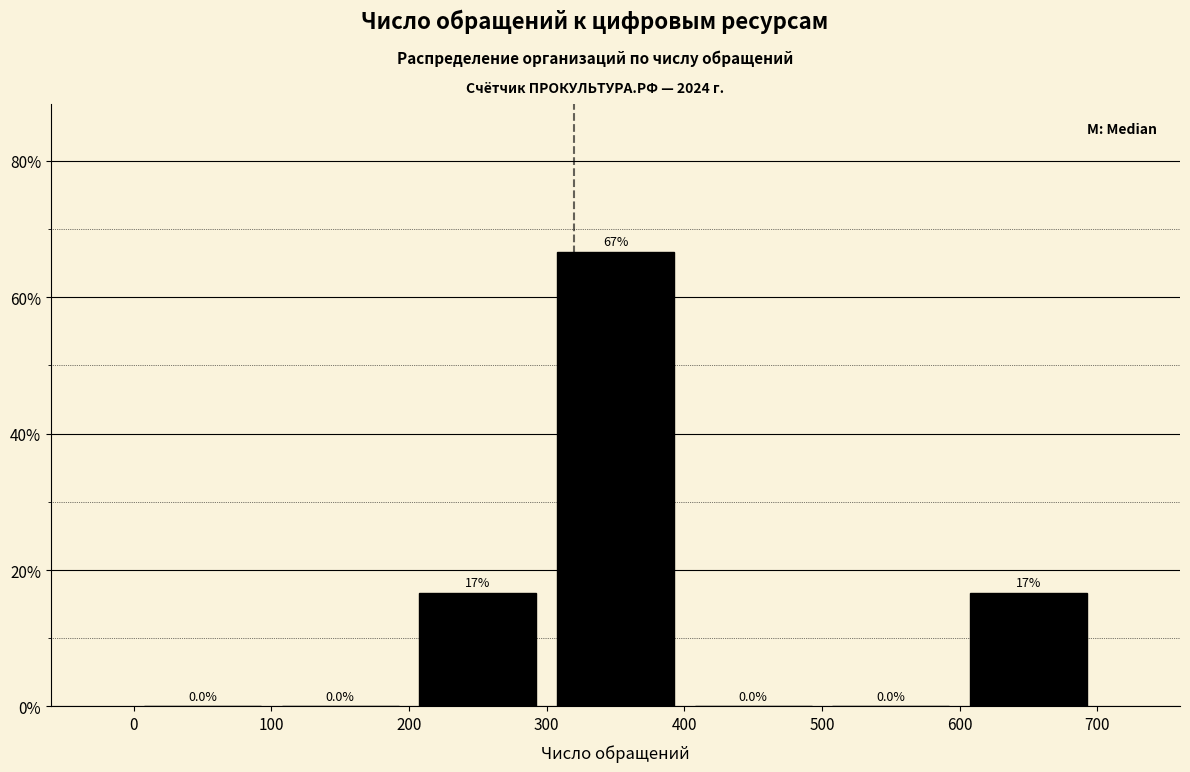

Which range on the x-axis has the tallest bar?

300 to 400